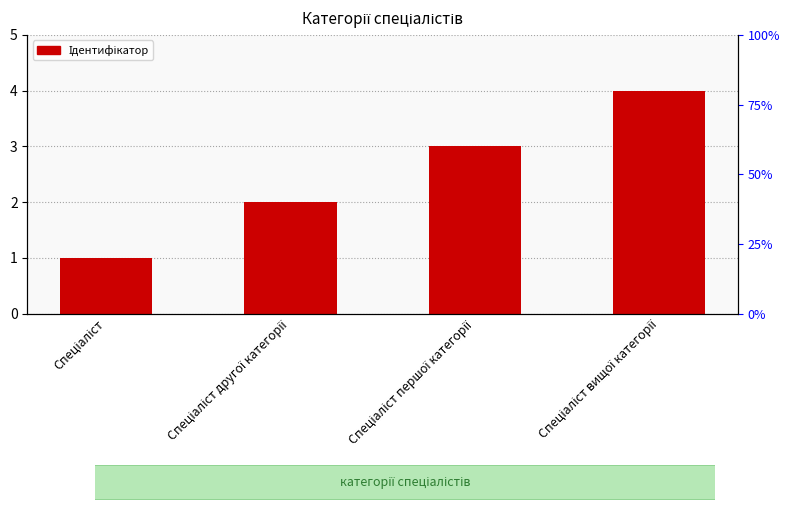

Reading right to left, what are all the values shown in this chart?

Спеціаліст вищої категорії=4	Спеціаліст першої категорії=3	Спеціаліст другої категорії=2	Спеціаліст=1